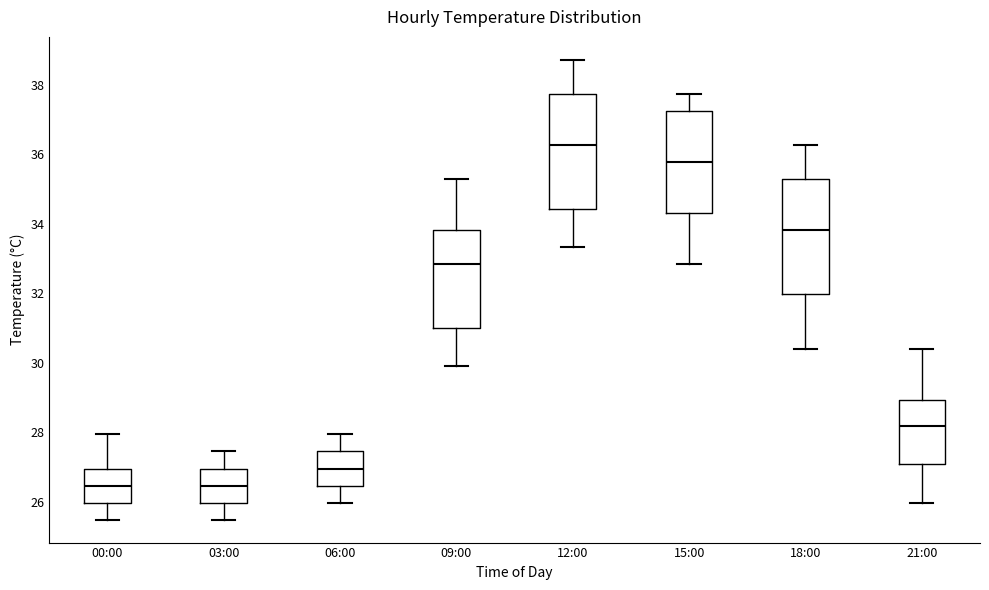

Reading left to right, read every box against the y-axis: the position of its median line, the range the box covers, and the ends of its whiskers. The values are not printed on the chart, so give them approximately, as read against the axis.

00:00: median 26.4, box 26.0 to 27.0, whiskers 25.4 to 28.0
03:00: median 26.4, box 26.0 to 27.0, whiskers 25.4 to 27.4
06:00: median 27.0, box 26.4 to 27.4, whiskers 26.0 to 28.0
09:00: median 32.8, box 31.0 to 33.8, whiskers 29.8 to 35.2
12:00: median 36.2, box 34.4 to 37.8, whiskers 33.4 to 38.8
15:00: median 35.8, box 34.4 to 37.2, whiskers 32.8 to 37.8
18:00: median 33.8, box 32.0 to 35.2, whiskers 30.4 to 36.2
21:00: median 28.2, box 27.0 to 29.0, whiskers 26.0 to 30.4